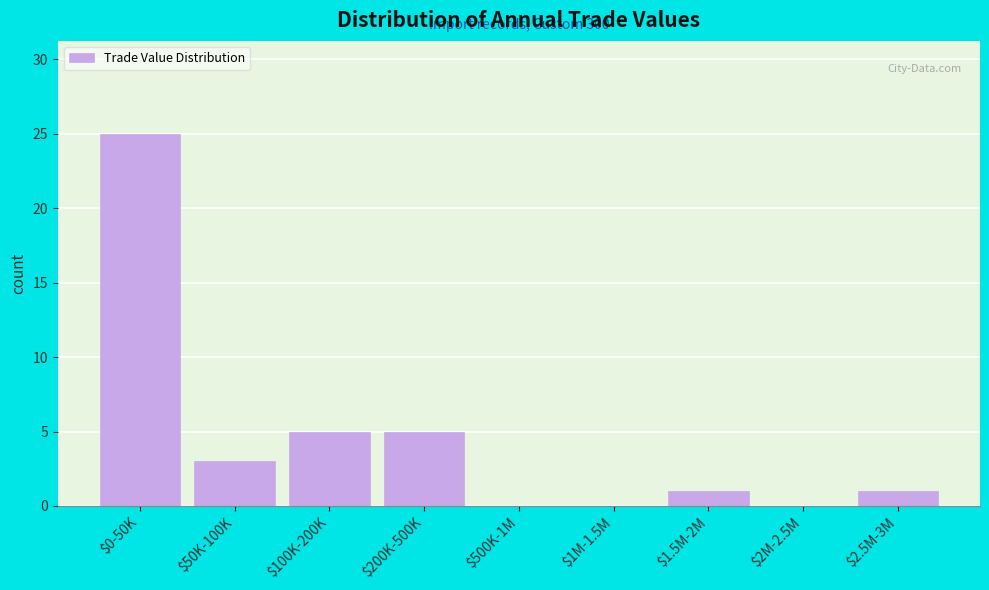

Which label corresponds to the largest value in the chart?

$0-50K